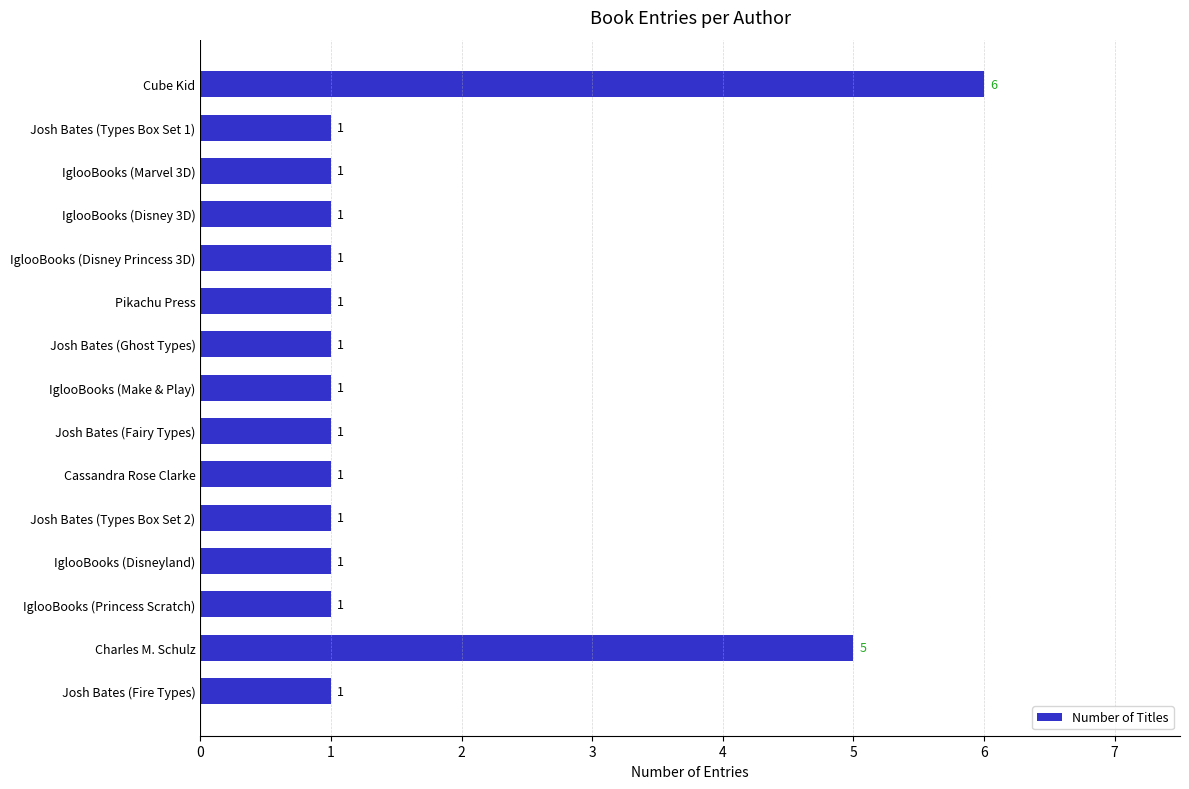

What is the smallest value displayed?

1